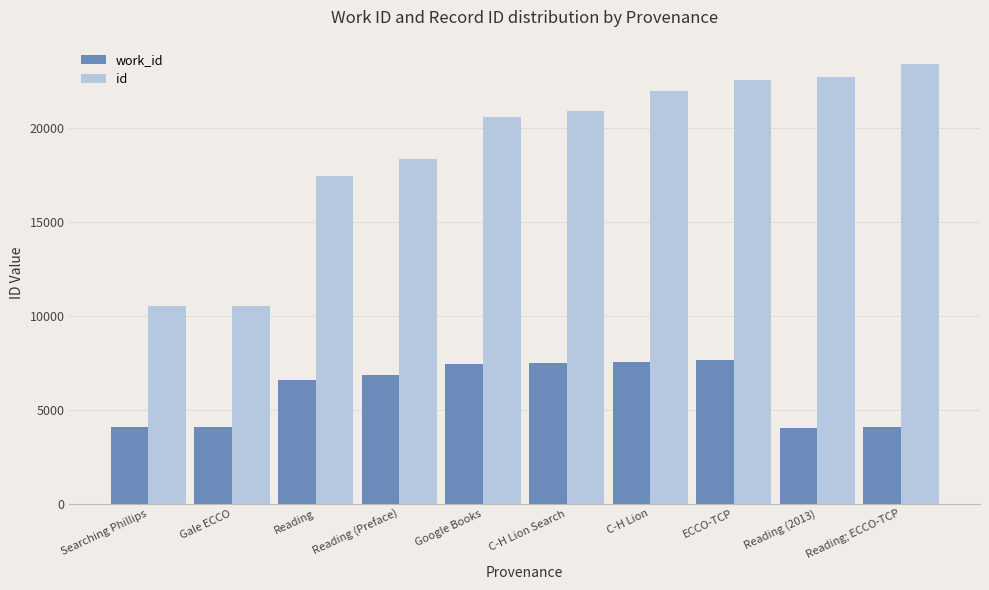

What is the difference between the maximum and minimum values in the work_id series?

3619